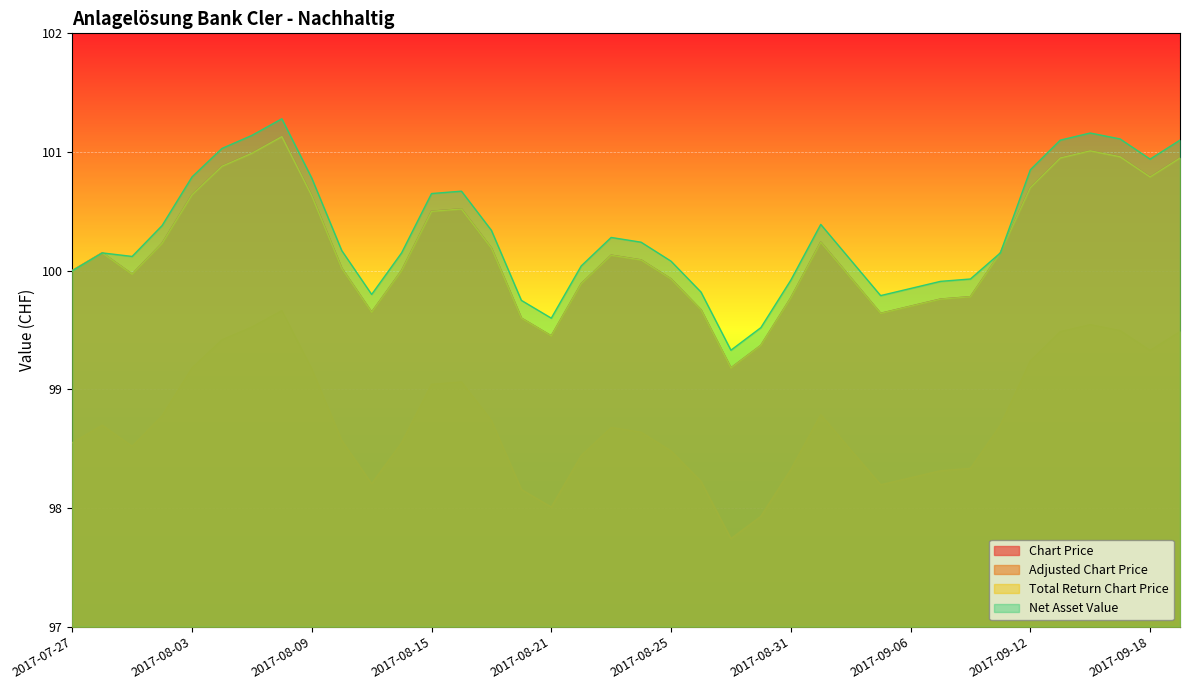

How many values in the Adjusted Chart Price series are below 98?

2